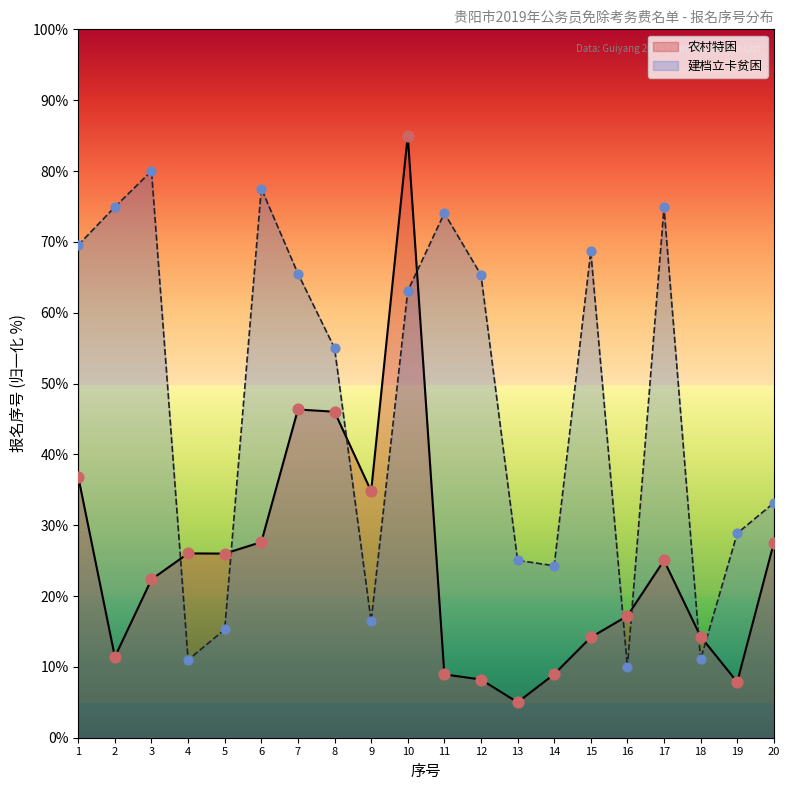

Is the value of 建档立卡贫困 at 13 greater than the value of 农村特困 at 18?

Yes